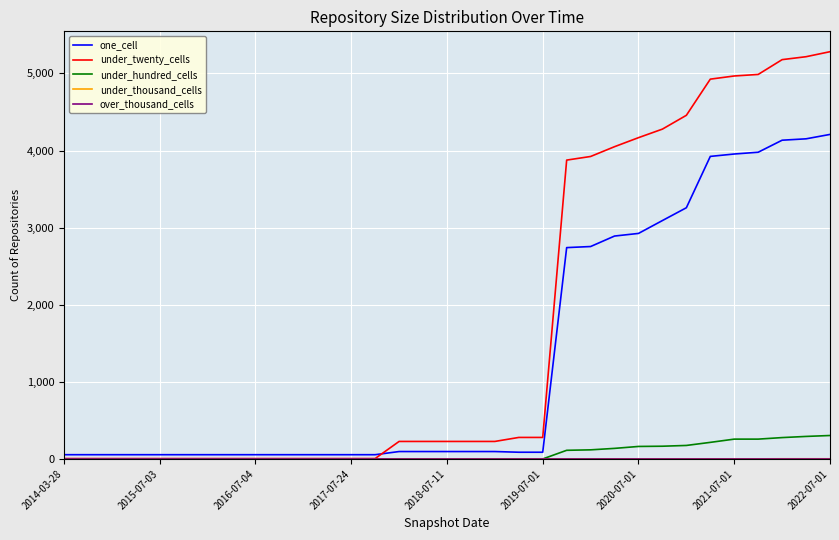

What is the maximum value for under_twenty_cells?

5282